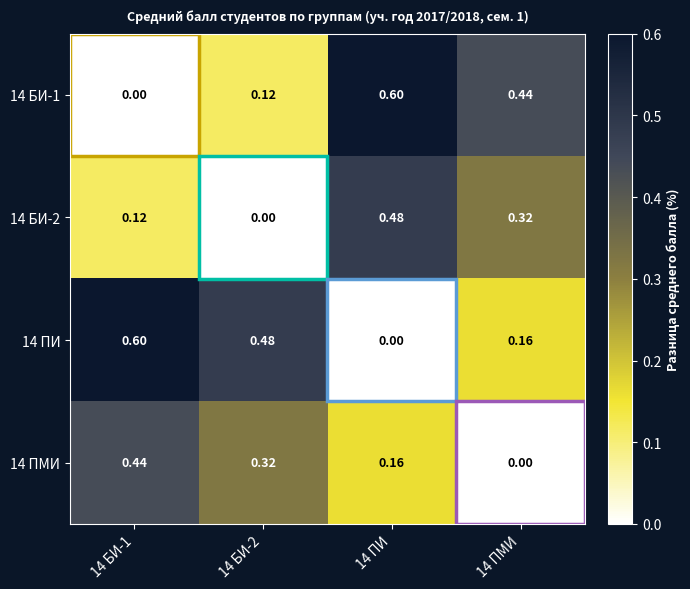

Which series changed the most between 14 БИ-1 and 14 ПМИ?

14 БИ-1